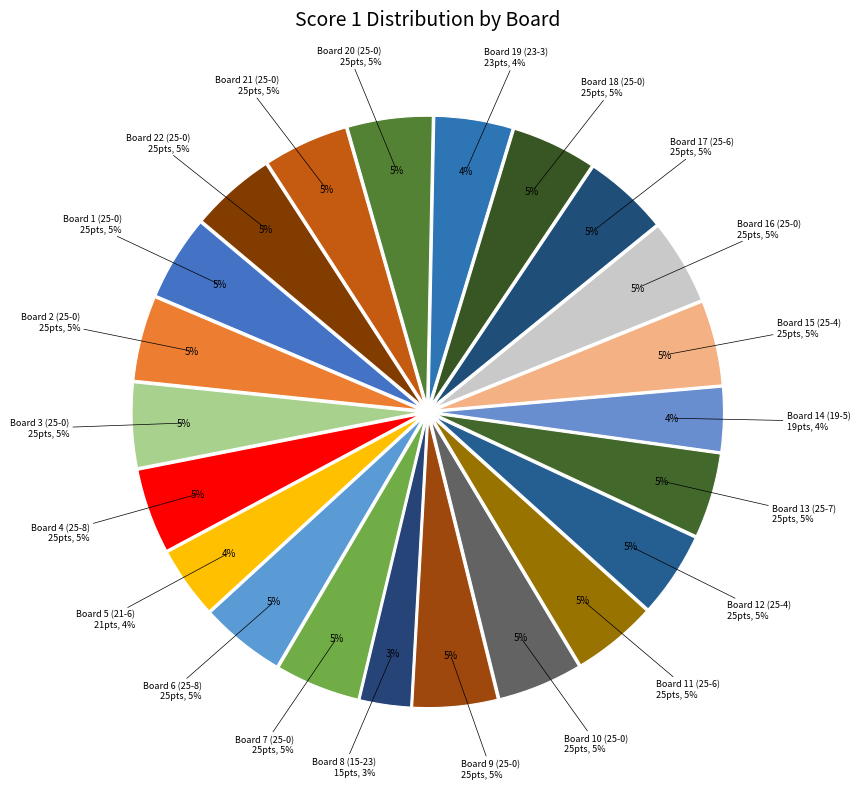

What is the change in value from Board 3 (25-0) to Board 14 (19-5)?

-6